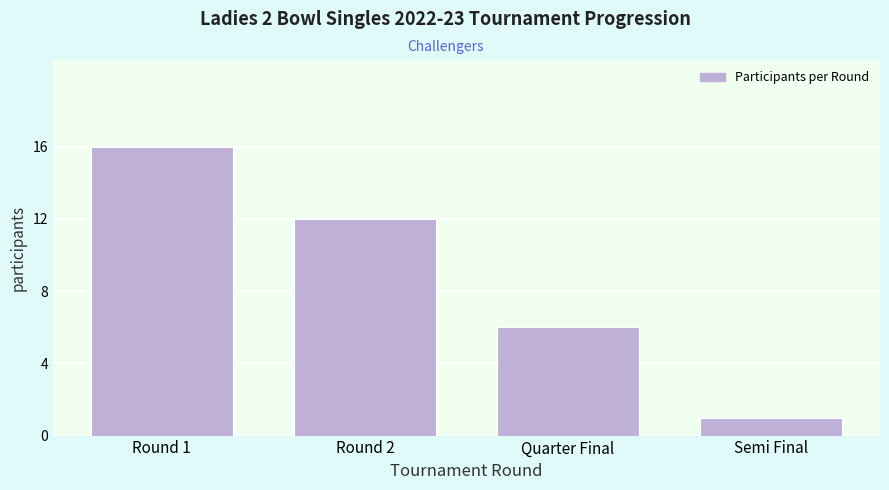

Reading right to left, transcribe all the data shown in this chart.

Semi Final=1	Quarter Final=6	Round 2=12	Round 1=16